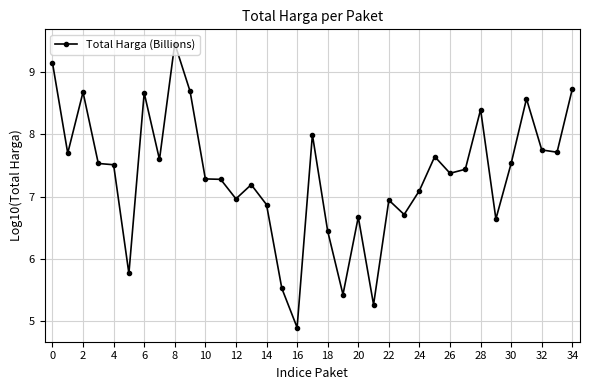

What is the maximum value shown in the chart?

9.5